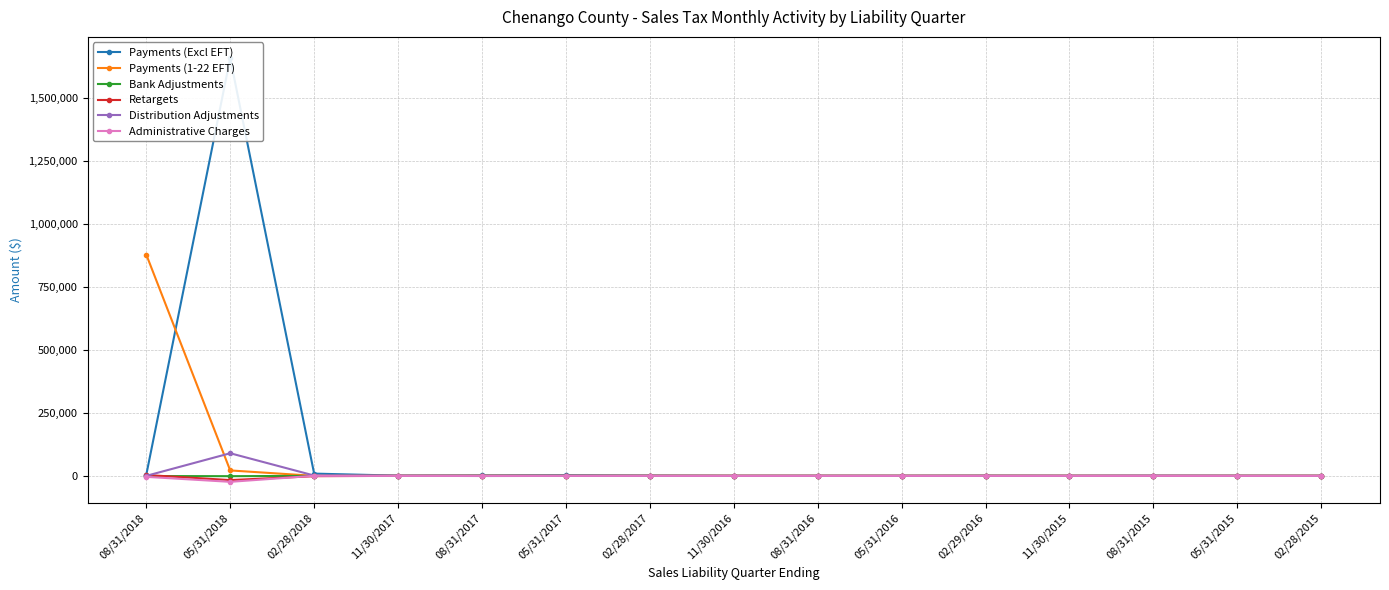

At 08/31/2017, list the series in order from largest to smallest.

Payments (Excl EFT), Retargets, Payments (1-22 EFT), Bank Adjustments, Administrative Charges, Distribution Adjustments